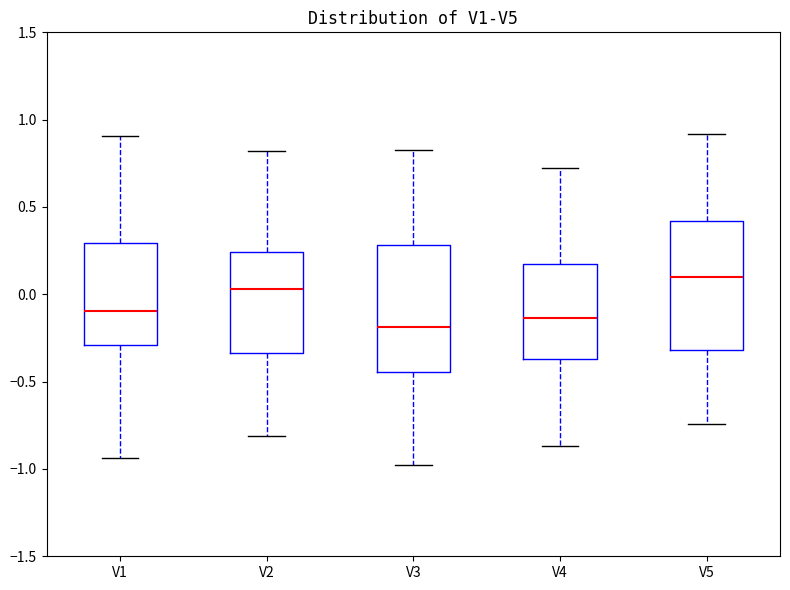

Reading left to right, transcribe this box plot: for each box, give where its median line is, the range the box spans, and where its two whiskers end, as read against the y-axis. The values are not printed on the chart, so give them approximately, as read against the axis.

V1: median -0.10, box -0.30 to 0.30, whiskers -0.95 to 0.90
V2: median 0.05, box -0.35 to 0.25, whiskers -0.80 to 0.80
V3: median -0.20, box -0.45 to 0.30, whiskers -1.00 to 0.85
V4: median -0.15, box -0.35 to 0.20, whiskers -0.85 to 0.70
V5: median 0.10, box -0.30 to 0.40, whiskers -0.75 to 0.90